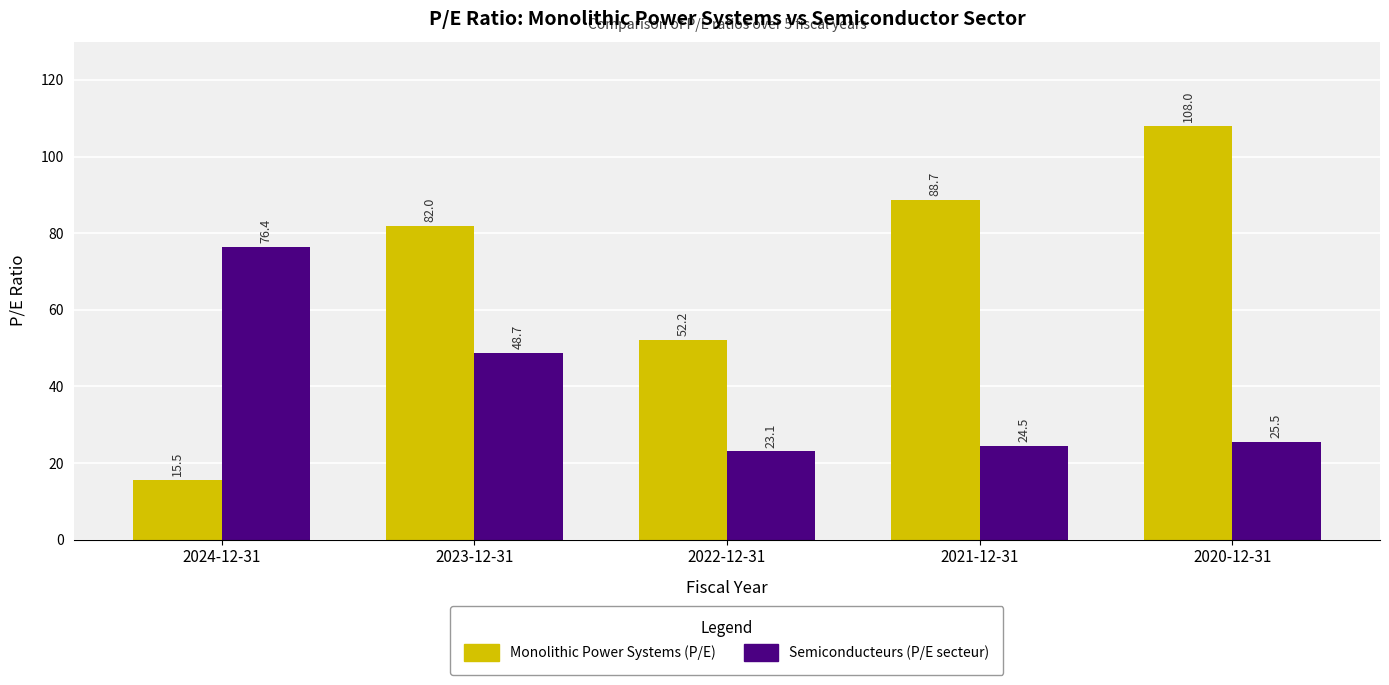

What is the label of the 1st bar from the left?

2024-12-31